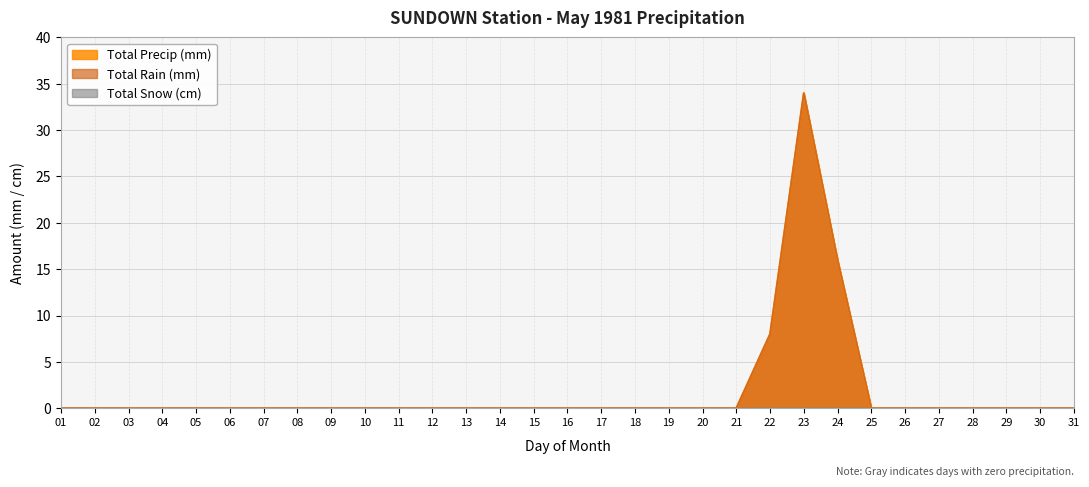

At 08, list the series in order from smallest to largest.

Total Rain (mm), Total Precip (mm)